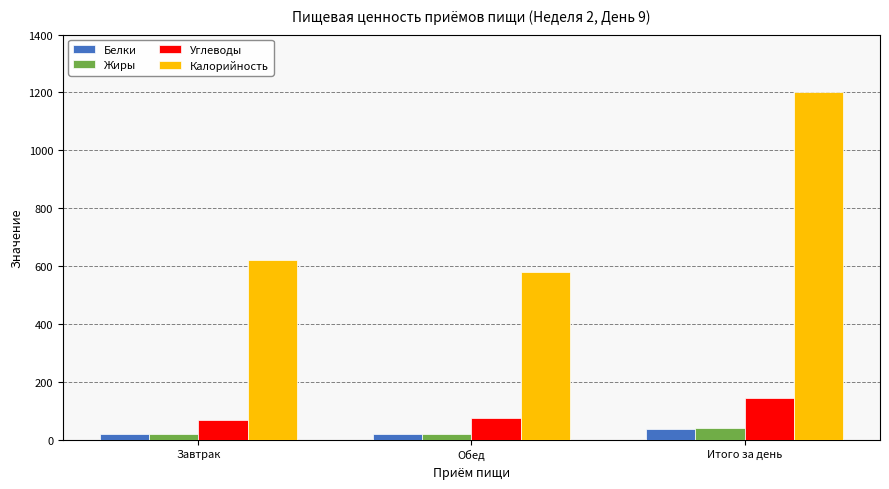

Which label corresponds to the largest value in the chart?

Итого за день